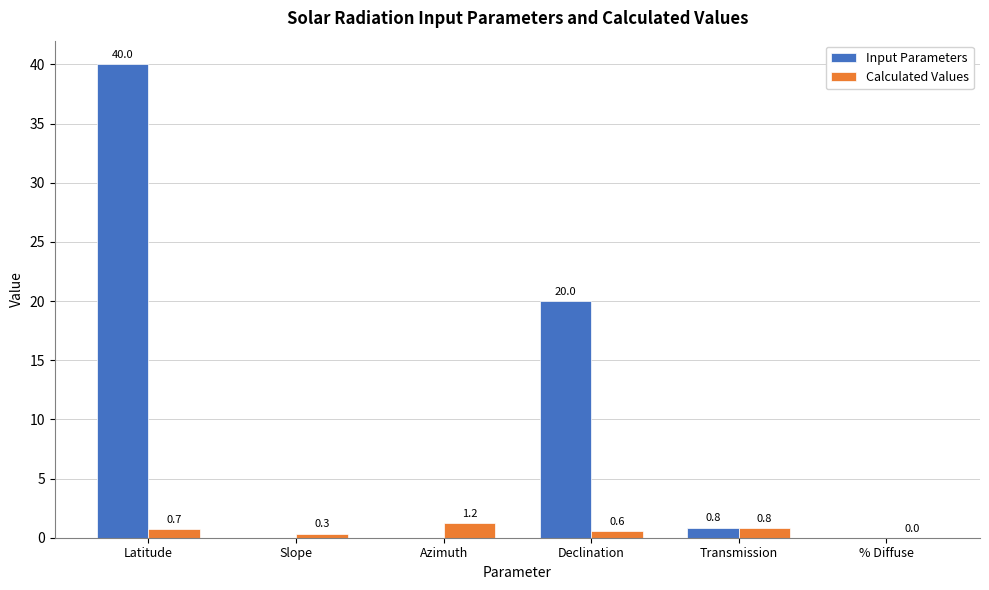

What is the sum of all Input Parameters values?

60.9